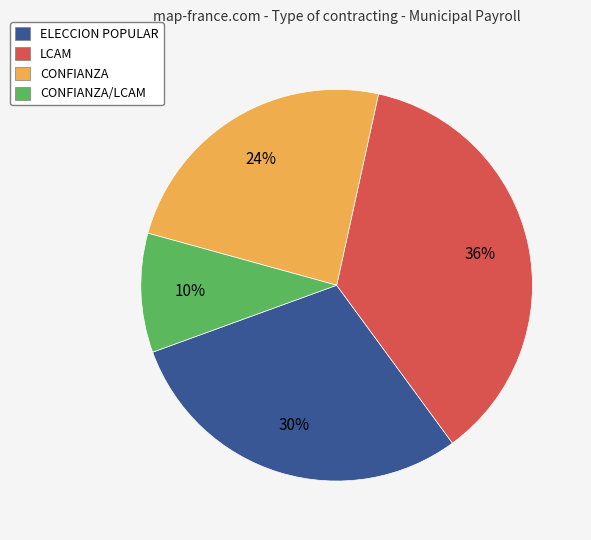

Does any single category account for the majority?

No